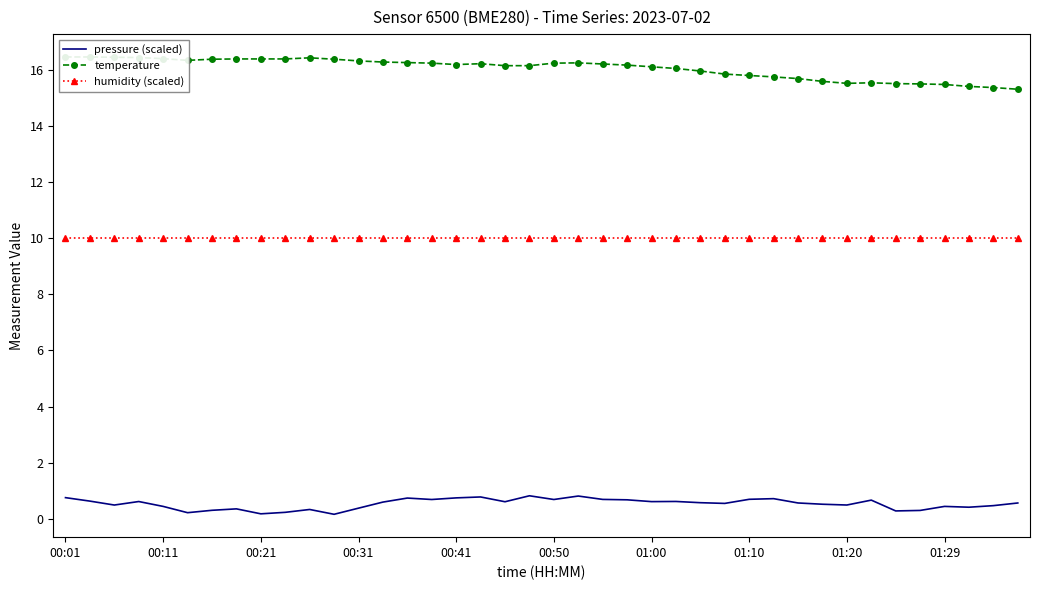

At how many categories does at least one series exceed 12?

40